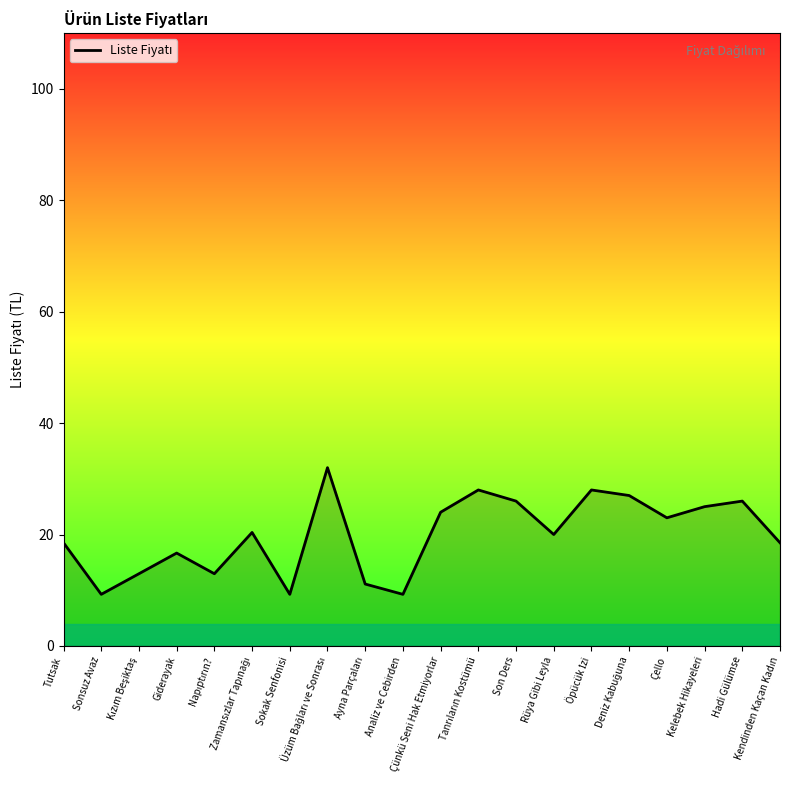

At which category does the data reach its first local peak?

Giderayak